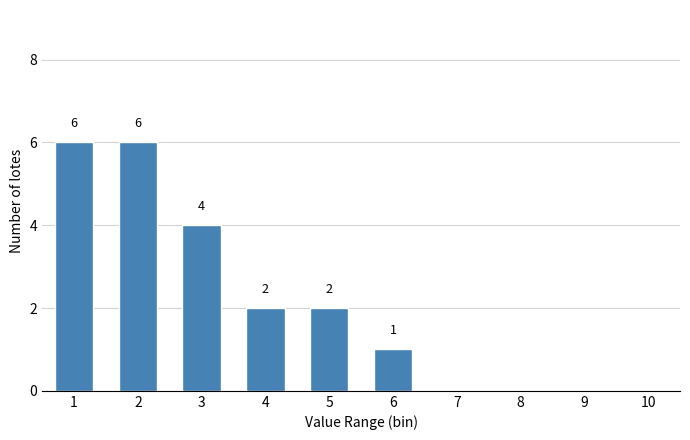

Reading left to right, transcribe all the data shown in this chart.

6	6	4	2	2	1